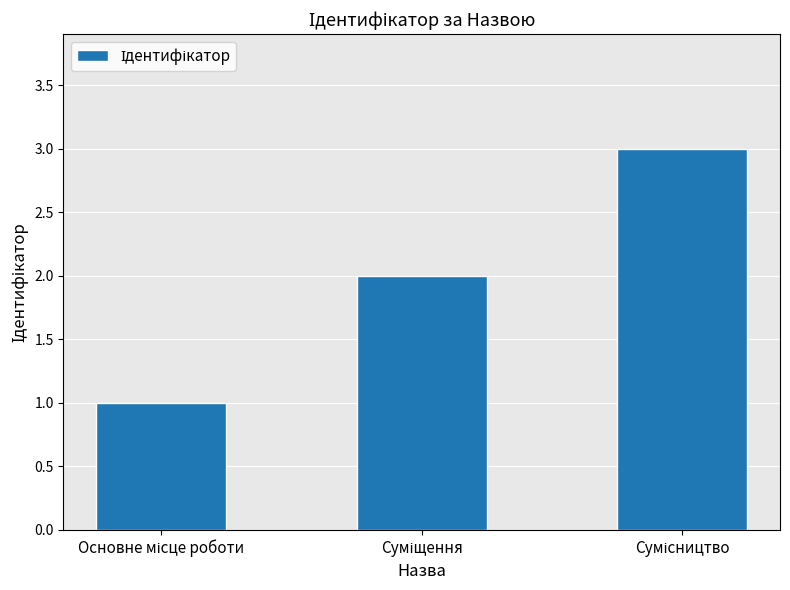

What is the sum of all values?

6